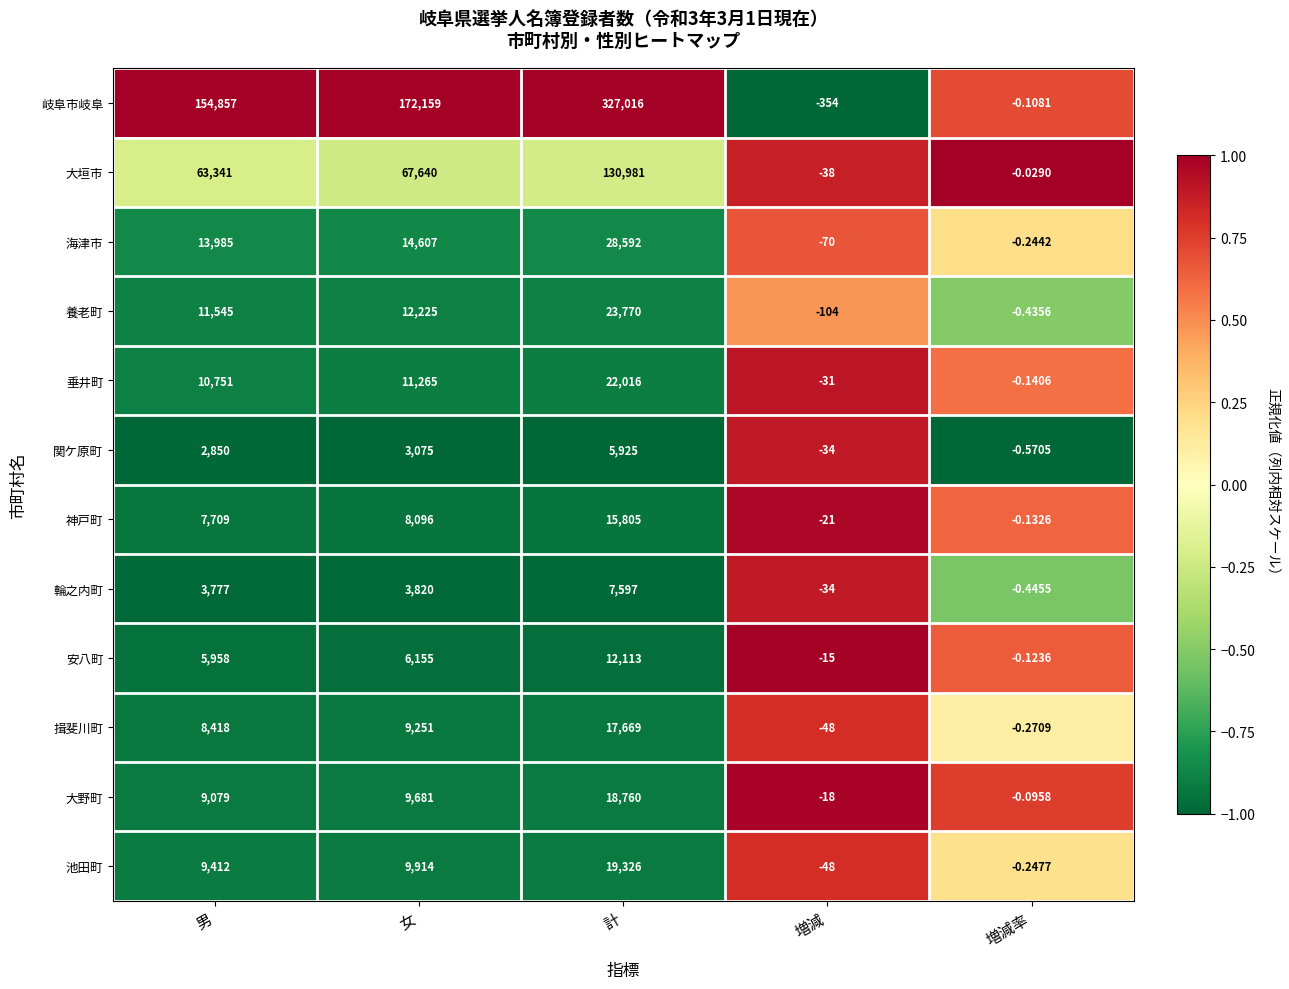

Which series has the largest total across all categories?

岐阜市岐阜